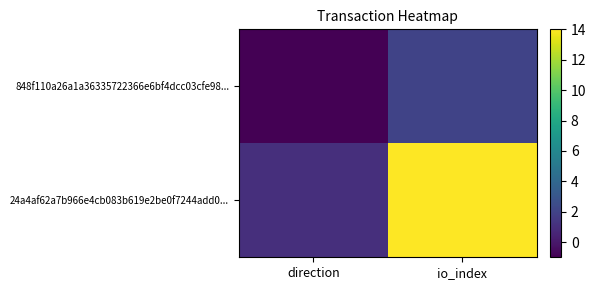

Which series has the largest total across all categories?

24a4af62a7b966e4cb083b619e2be0f7244add0...